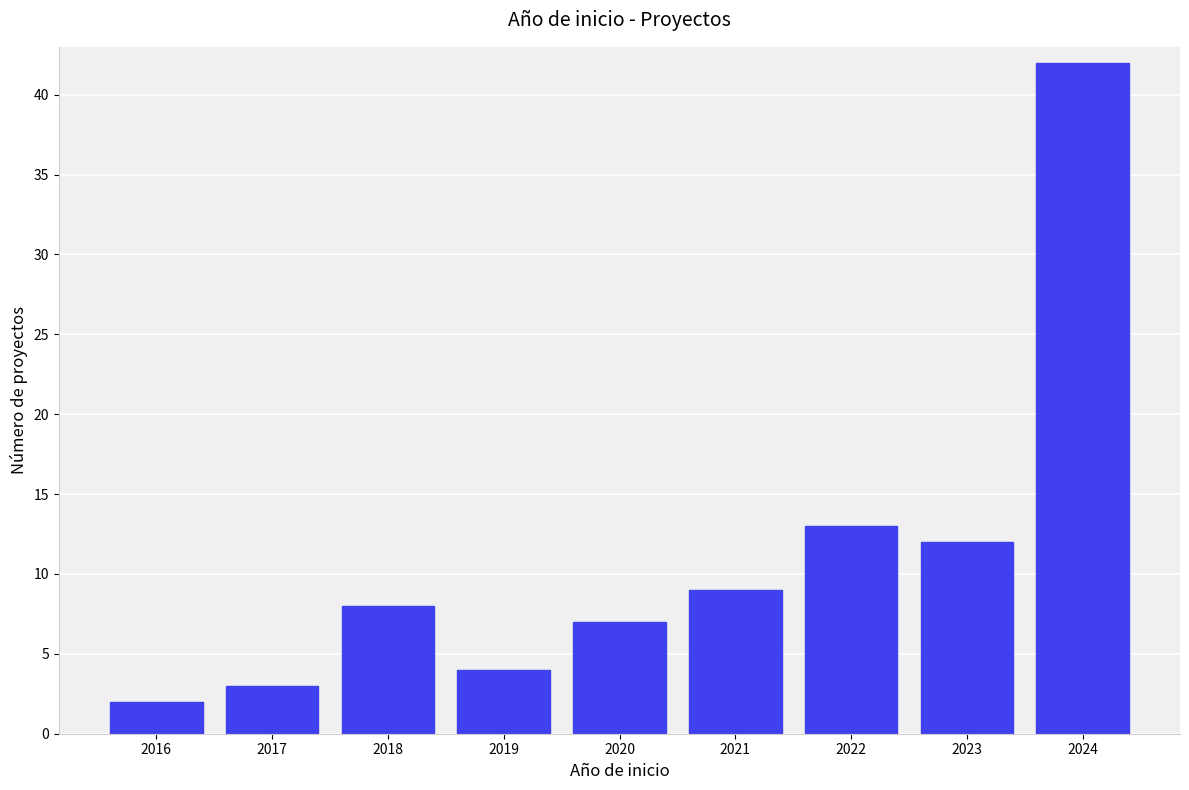

Which range on the x-axis has the tallest bar?

2023.5 to 2024.5